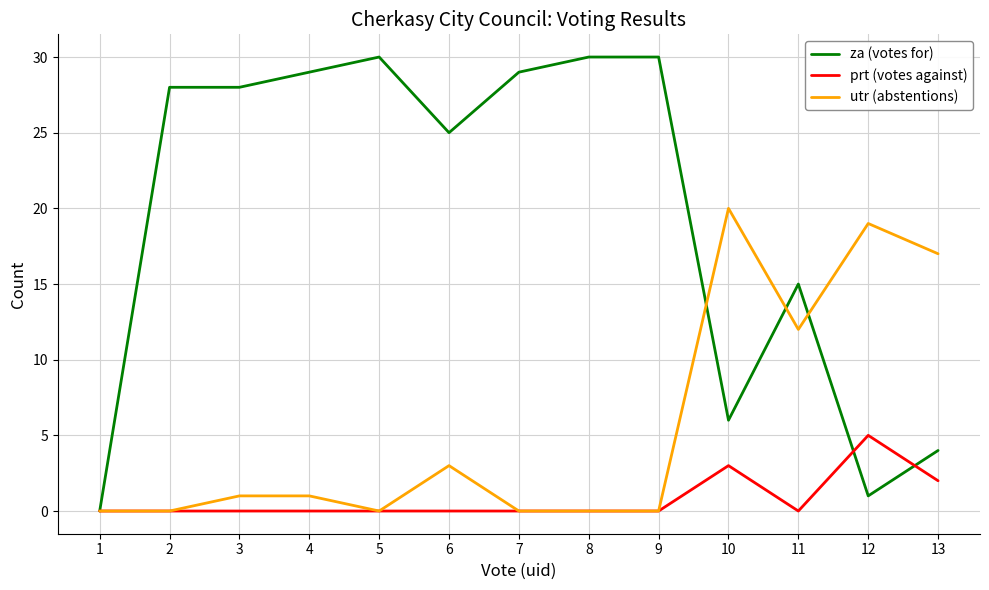

List the series in order of their overall mean, highest first.

za (votes for), utr (abstentions), prt (votes against)